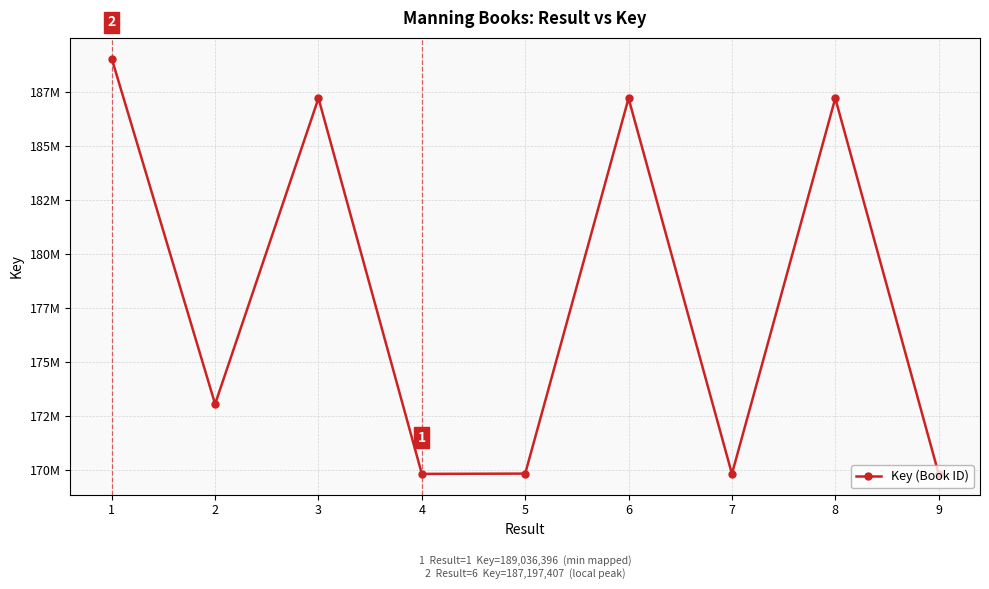

Does the chart have visible grid lines?

Yes